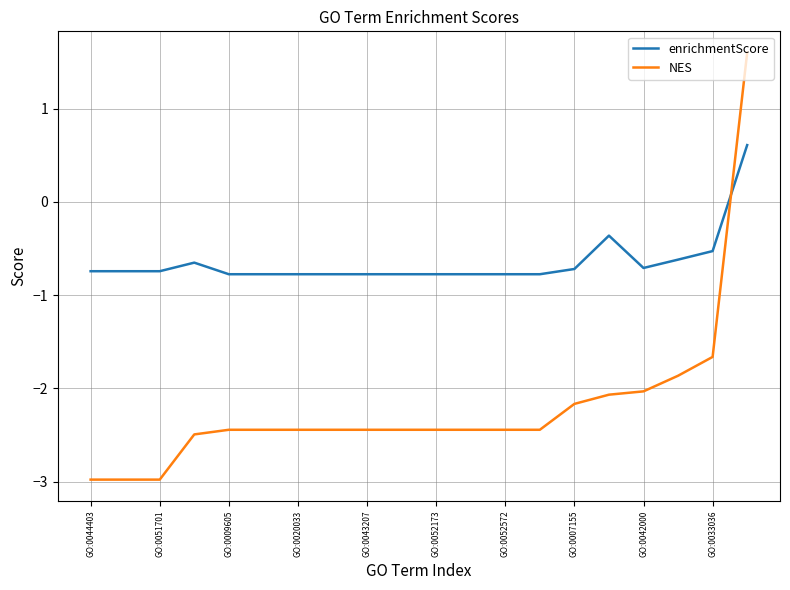

Reading left to right, transcribe all the data shown in this chart.

enrichmentScore: -0.7	-0.7	-0.7	-0.7	-0.8	-0.8	-0.8	-0.8	-0.8	-0.8	-0.8	-0.8	-0.8	-0.8	-0.7	-0.4	-0.7	-0.6	-0.5	0.6
NES: -3.0	-3.0	-3.0	-2.5	-2.4	-2.4	-2.4	-2.4	-2.4	-2.4	-2.4	-2.4	-2.4	-2.4	-2.2	-2.1	-2.0	-1.9	-1.7	1.6